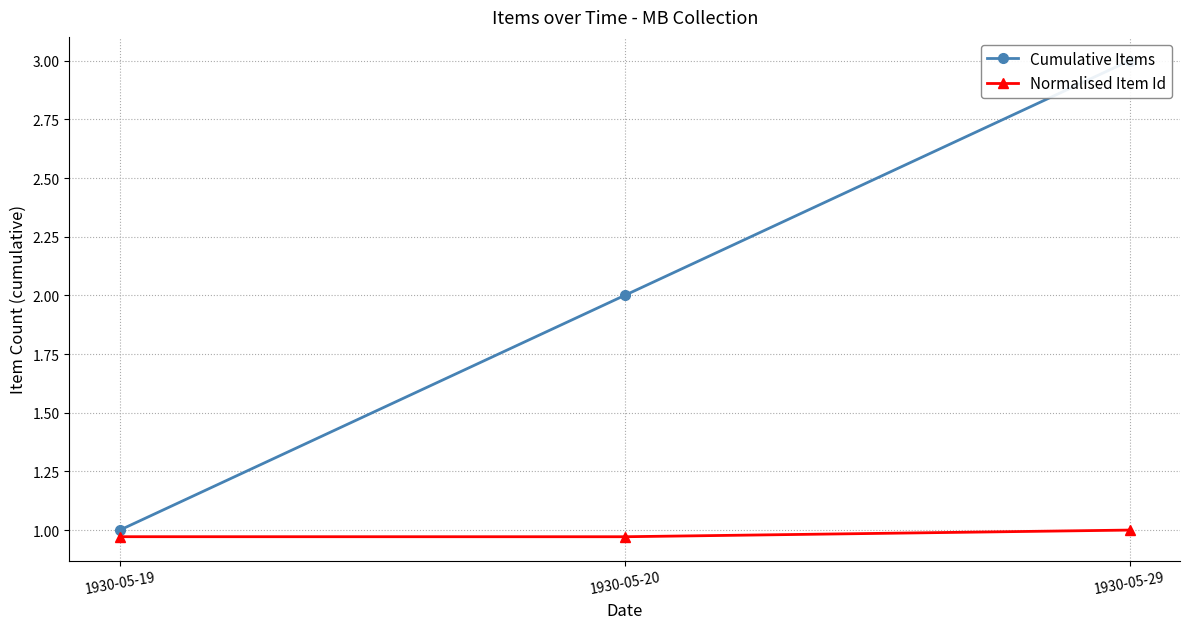

Which category has the highest value across all series?

1930-05-29